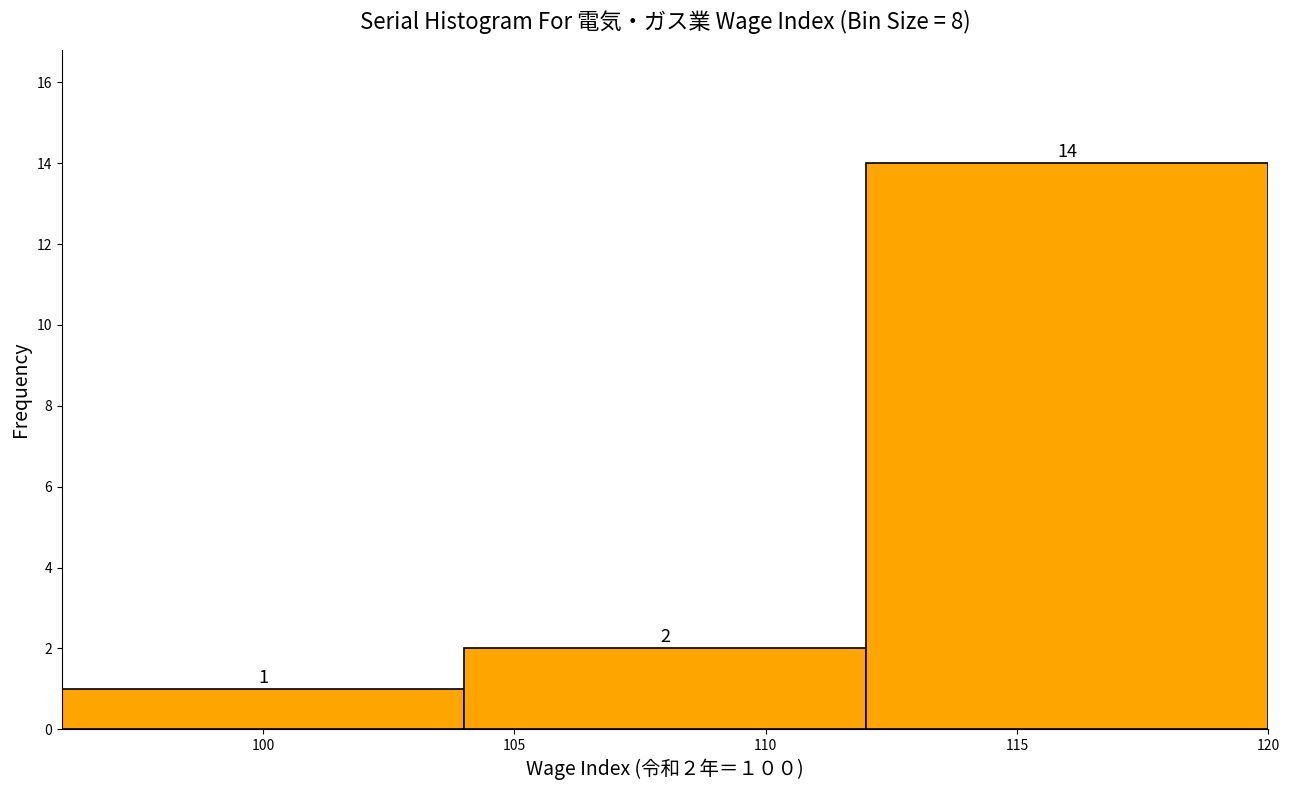

Over which range of the x-axis is the bar tallest?

112 to 120